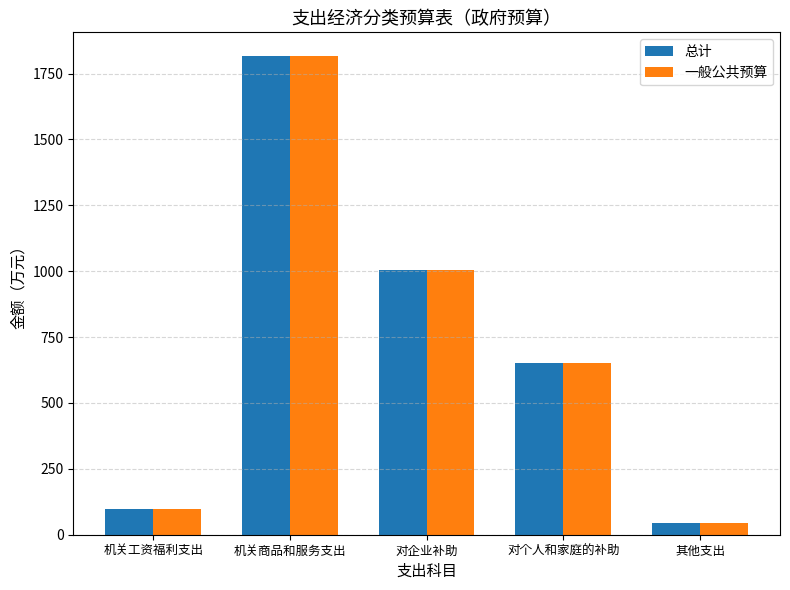

List the labels in order of 一般公共预算 value, smallest first.

其他支出, 机关工资福利支出, 对个人和家庭的补助, 对企业补助, 机关商品和服务支出